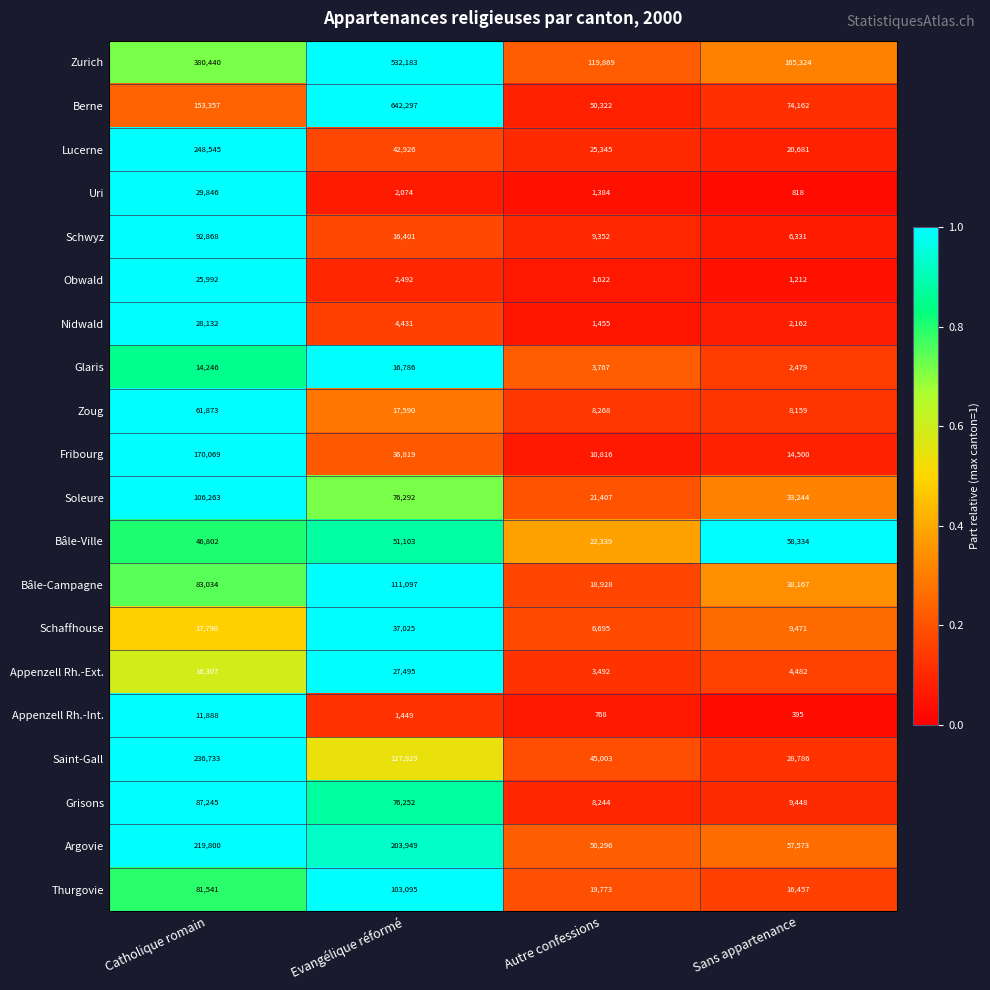

Which series has the largest total across all categories?

Zurich